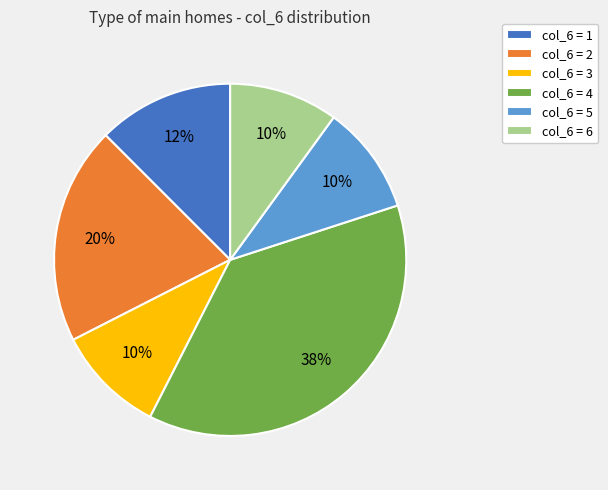

Is there a majority slice in this chart?

No